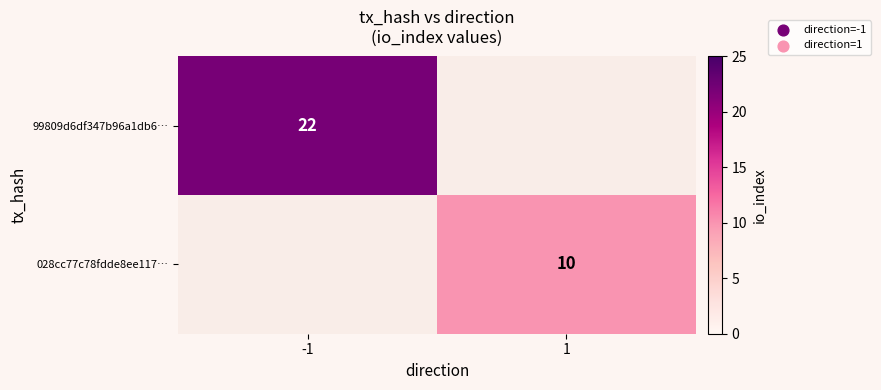

Is it true that 028cc77c78fdde8ee117… equals 2 at 1?

False